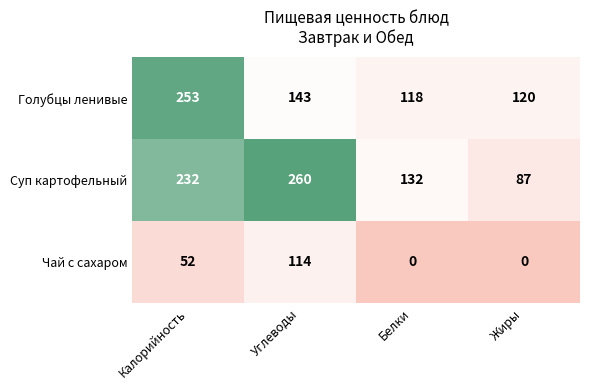

Count the Суп картофельный values in the range 132 to 260.

3